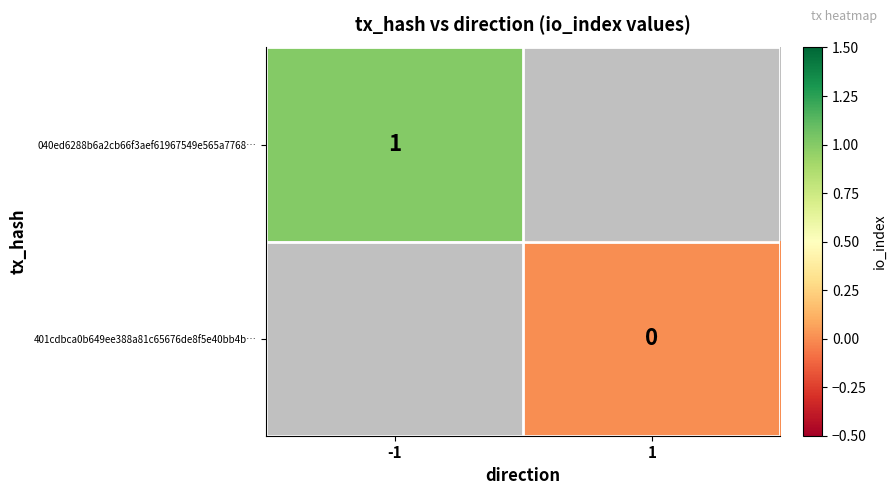

Is it true that 040ed6288b6a2cb66f3aef61967549e565a7768… equals 2 at -1?

False